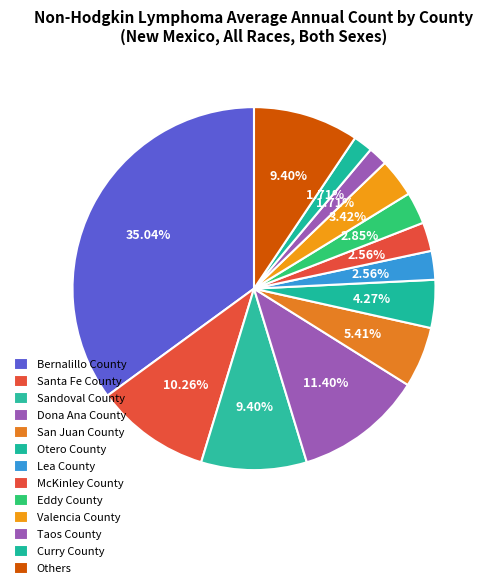

Count the number of slices in the pie.

13